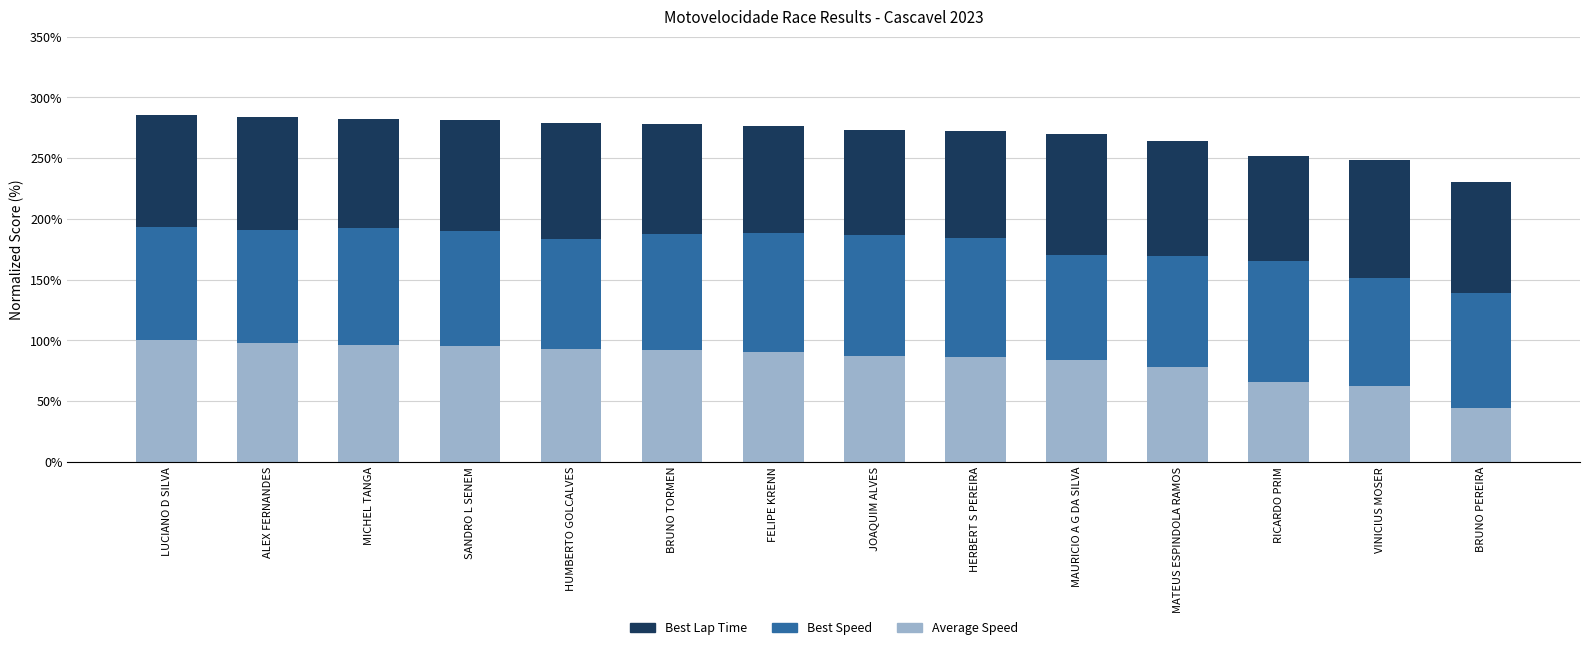

Does the chart contain any negative values?

No